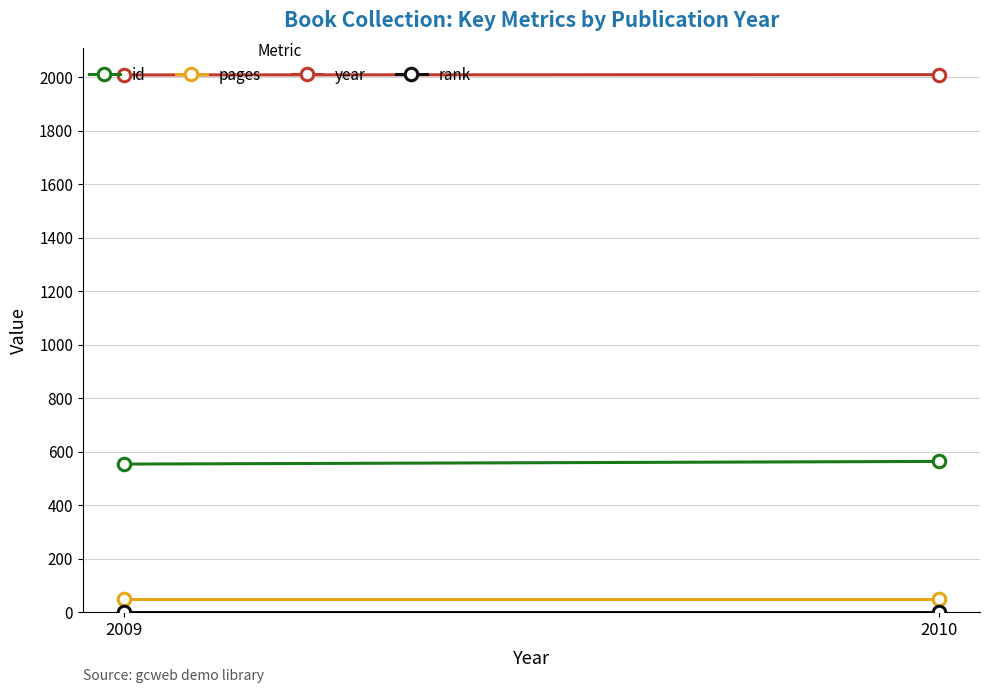

List the series in order of their peak value, highest first.

year, id, pages, rank